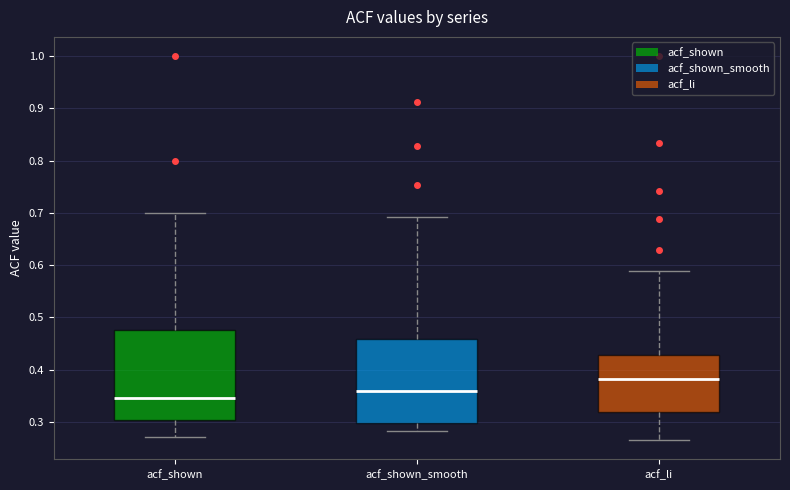

Which box is the tallest, from its lower edge to its upper edge?

acf_shown